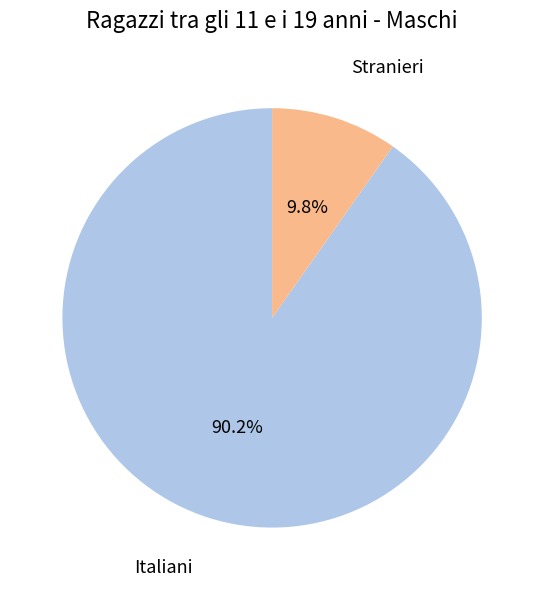

Is there any slice that represents more than half of the pie?

Yes